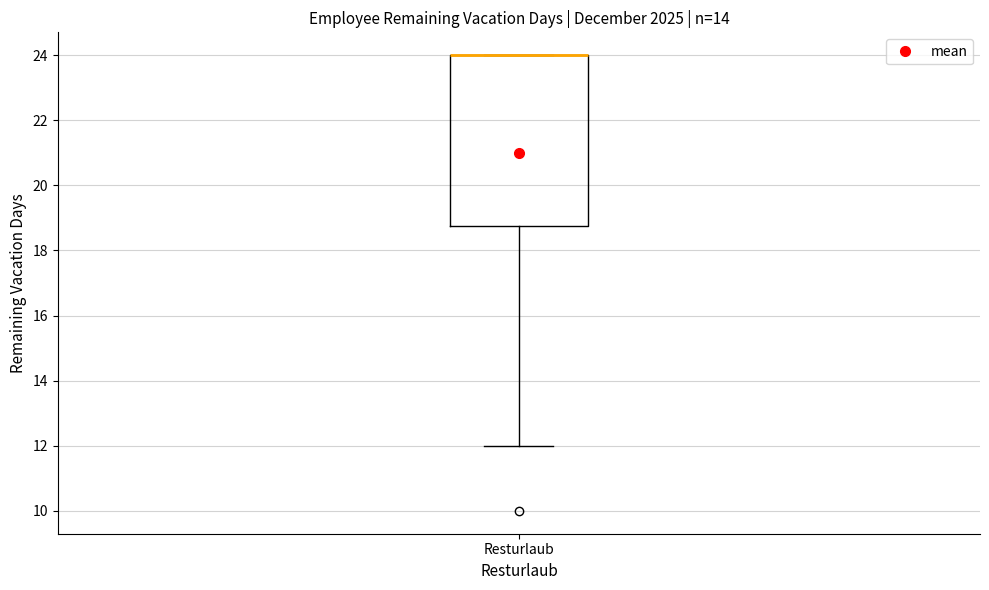

Where is the lower edge of the box for Resturlaub on the y-axis? The values are not printed on the chart, so give them approximately, as read against the axis.

18.8